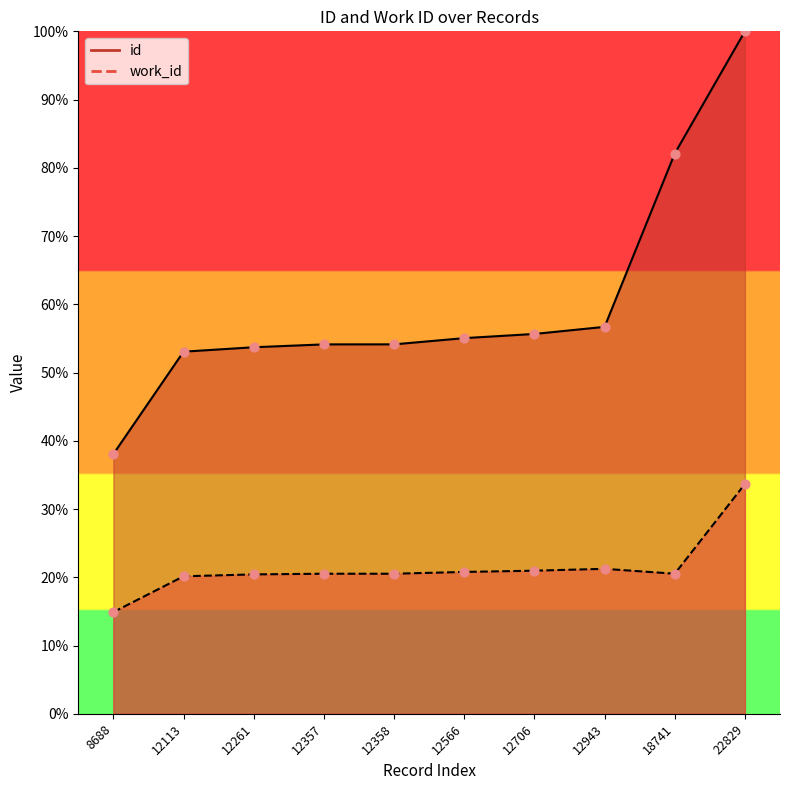

Which series reaches the maximum Y coordinate?

id